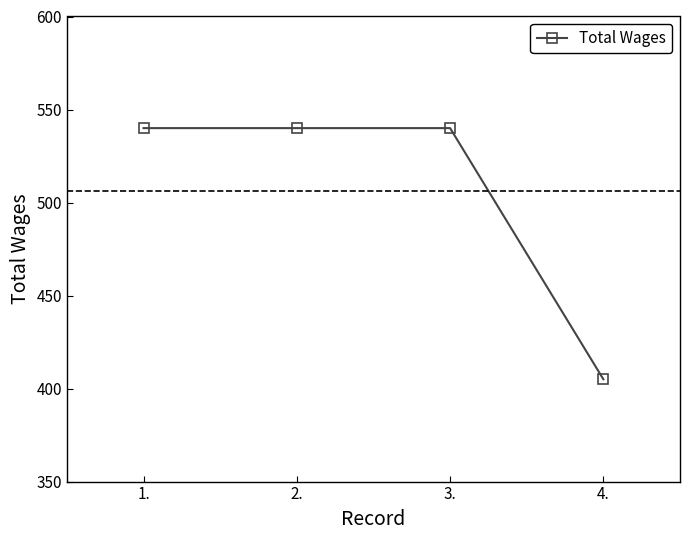

What is the label of the 4th point from the left?

4.